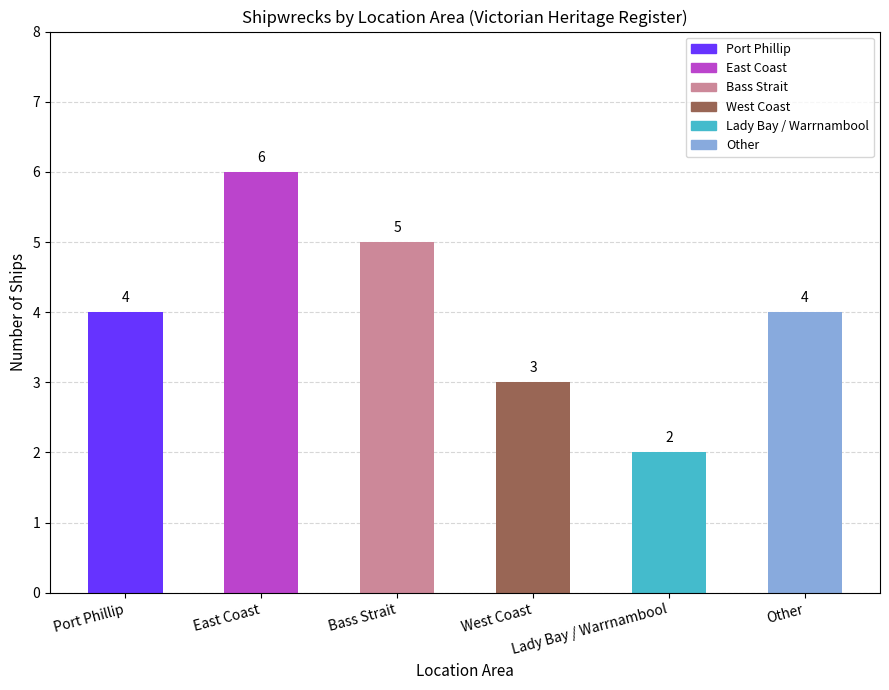

Which label corresponds to the smallest value in the chart?

Lady Bay / Warrnambool